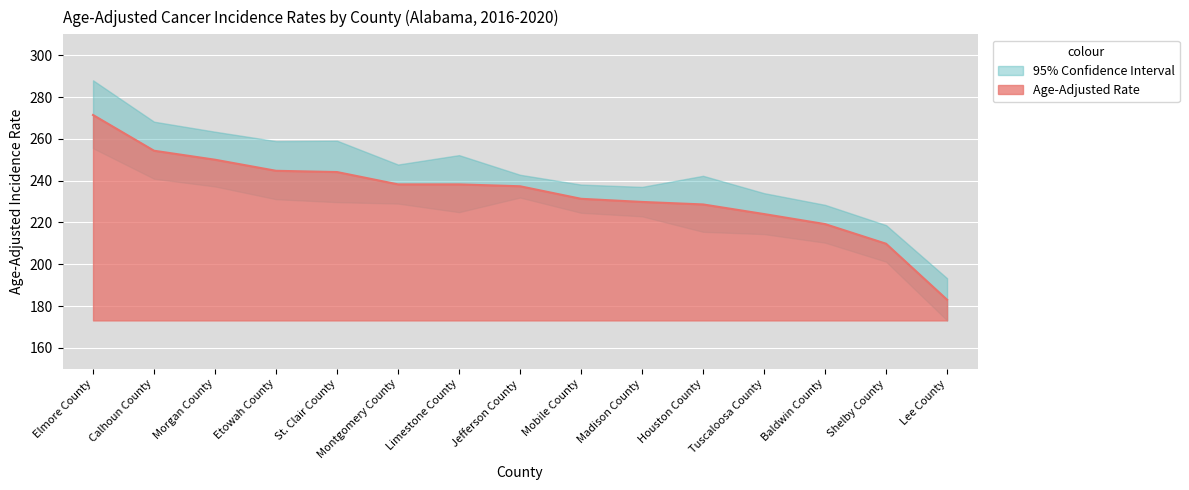

True or false: Age-Adjusted Rate and Upper 95% CI cross at least once.

False